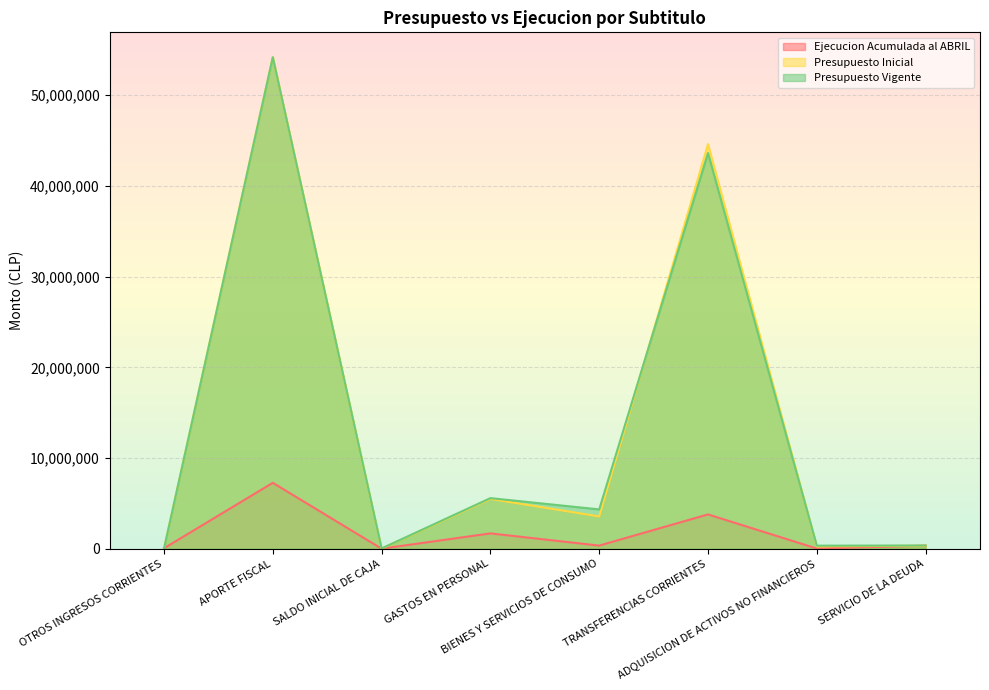

Does the chart display data point markers on the line(s)?

No